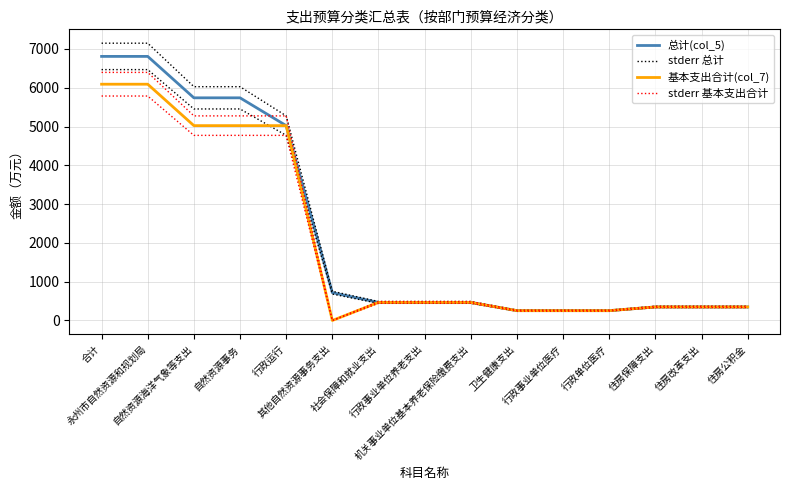

Reading left to right, list all the values displayed in this chart.

总计(col_5): 合计=6809.1	永州市自然资源和规划局=6809.1	自然资源海洋气象等支出=5741.0	自然资源事务=5741.0	行政运行=5024.0	其他自然资源事务支出=717.0	社会保障和就业支出=465.6	行政事业单位养老支出=465.6	机关事业单位基本养老保险缴费支出=465.6	卫生健康支出=253.2	行政事业单位医疗=253.2	行政单位医疗=253.2	住房保障支出=349.2	住房改革支出=349.2	住房公积金=349.2
stderr 总计: 合计=7149.5	永州市自然资源和规划局=7149.5	自然资源海洋气象等支出=6028.1	自然资源事务=6028.1	行政运行=5275.2	其他自然资源事务支出=752.9	社会保障和就业支出=488.9	行政事业单位养老支出=488.9	机关事业单位基本养老保险缴费支出=488.9	卫生健康支出=265.8	行政事业单位医疗=265.8	行政单位医疗=265.8	住房保障支出=366.7	住房改革支出=366.7	住房公积金=366.7
基本支出合计(col_7): 合计=6092.1	永州市自然资源和规划局=6092.1	自然资源海洋气象等支出=5024.0	自然资源事务=5024.0	行政运行=5024.0	其他自然资源事务支出=0.0	社会保障和就业支出=465.6	行政事业单位养老支出=465.6	机关事业单位基本养老保险缴费支出=465.6	卫生健康支出=253.2	行政事业单位医疗=253.2	行政单位医疗=253.2	住房保障支出=349.2	住房改革支出=349.2	住房公积金=349.2
stderr 基本支出合计: 合计=6396.7	永州市自然资源和规划局=6396.7	自然资源海洋气象等支出=5275.2	自然资源事务=5275.2	行政运行=5275.2	其他自然资源事务支出=0.0	社会保障和就业支出=488.9	行政事业单位养老支出=488.9	机关事业单位基本养老保险缴费支出=488.9	卫生健康支出=265.8	行政事业单位医疗=265.8	行政单位医疗=265.8	住房保障支出=366.7	住房改革支出=366.7	住房公积金=366.7